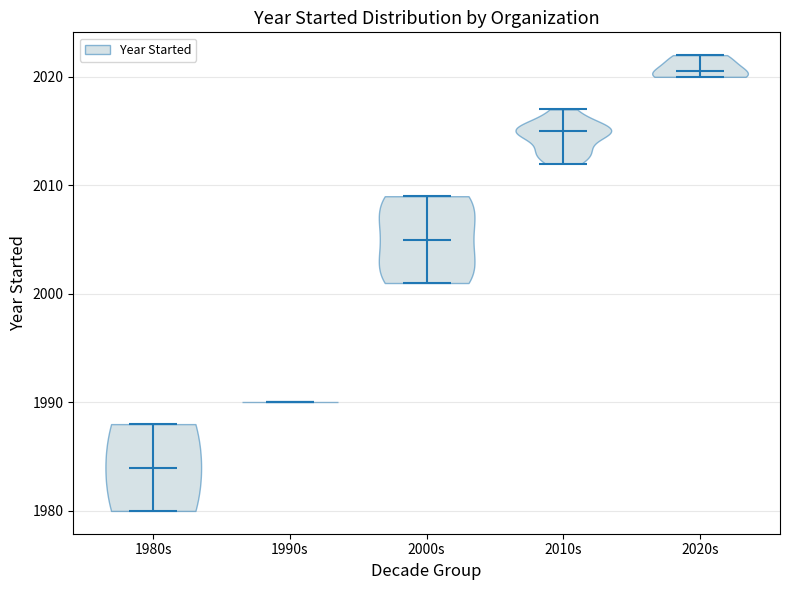

Reading left to right, read every violin against the y-axis: where its median line is, and the lowest and highest points it reaches. The values are not printed on the chart, so give them approximately, as read against the axis.

1980s: median line 1984, lowest point 1980, highest point 1988
1990s: median line 1990, lowest point 1990, highest point 1990
2000s: median line 2005, lowest point 2001, highest point 2009
2010s: median line 2015, lowest point 2012, highest point 2017
2020s: median line 2021, lowest point 2020, highest point 2022